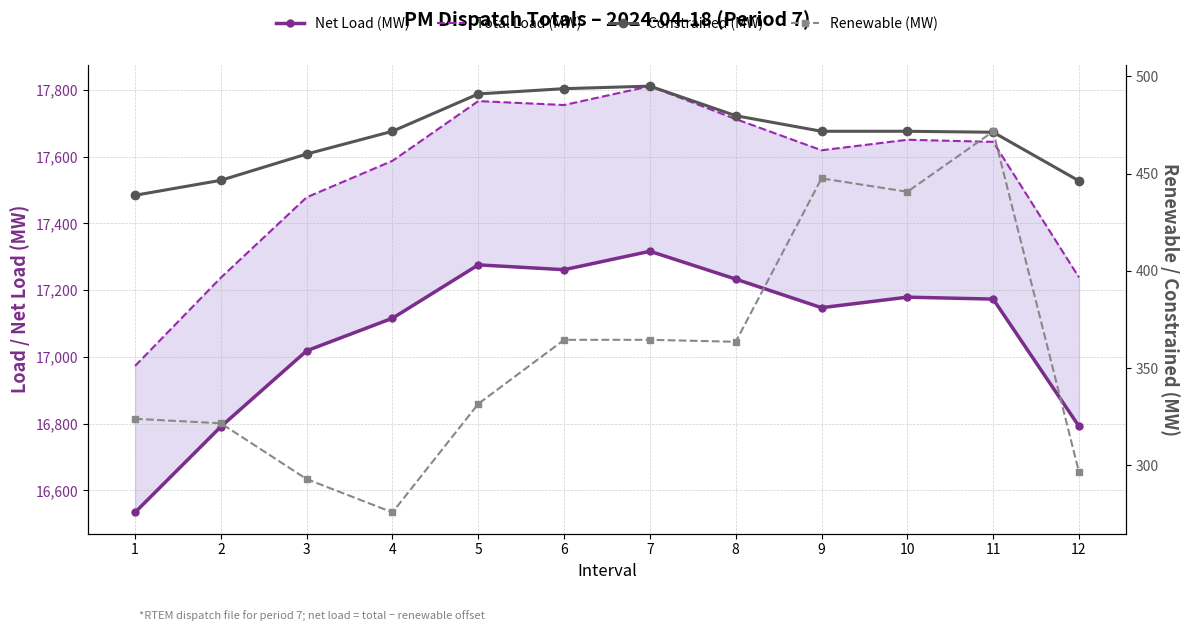

Is it true that Constrained (MW) equals 625.2 at 12?

False